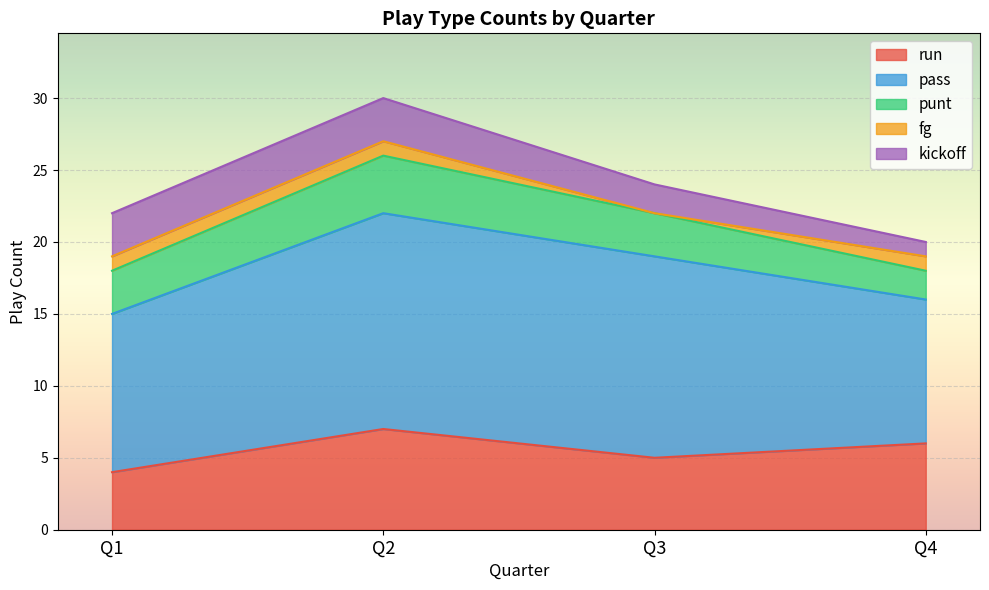

Is it true that kickoff equals 3 at Q3?

False